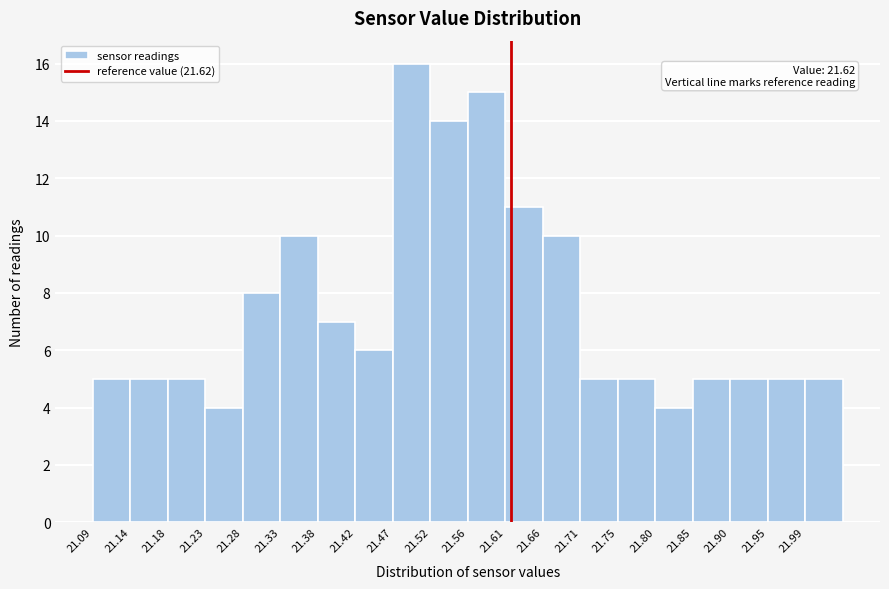

Over which range of the x-axis is the bar tallest?

21.470 to 21.520